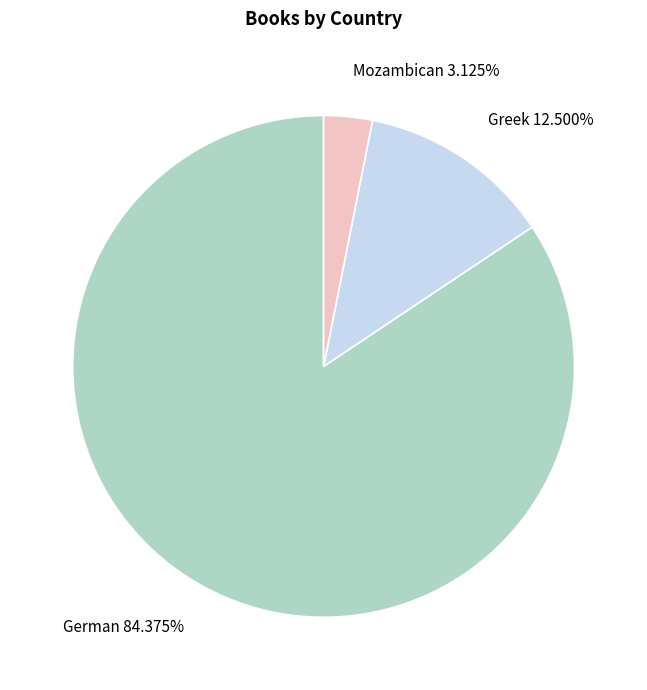

Does any single category account for the majority?

Yes